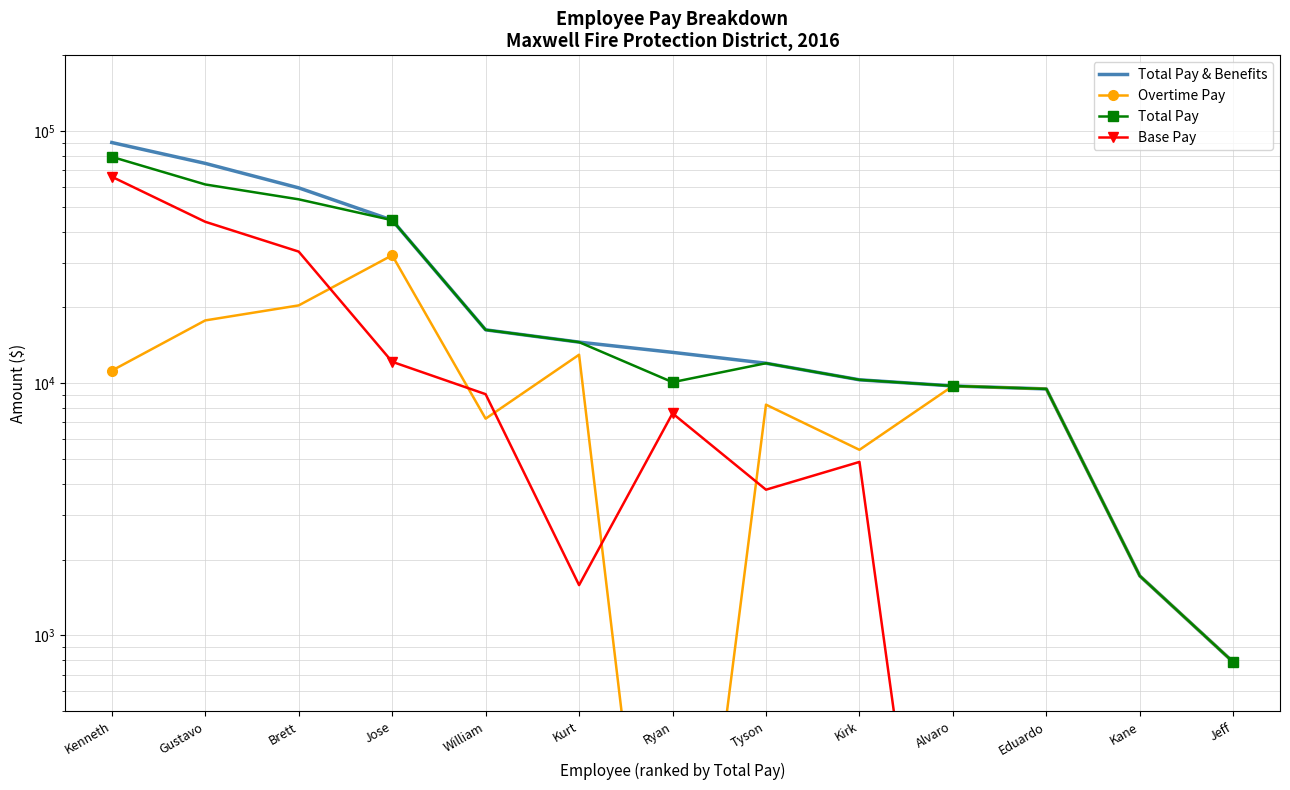

What position from the left is Jeff?

13